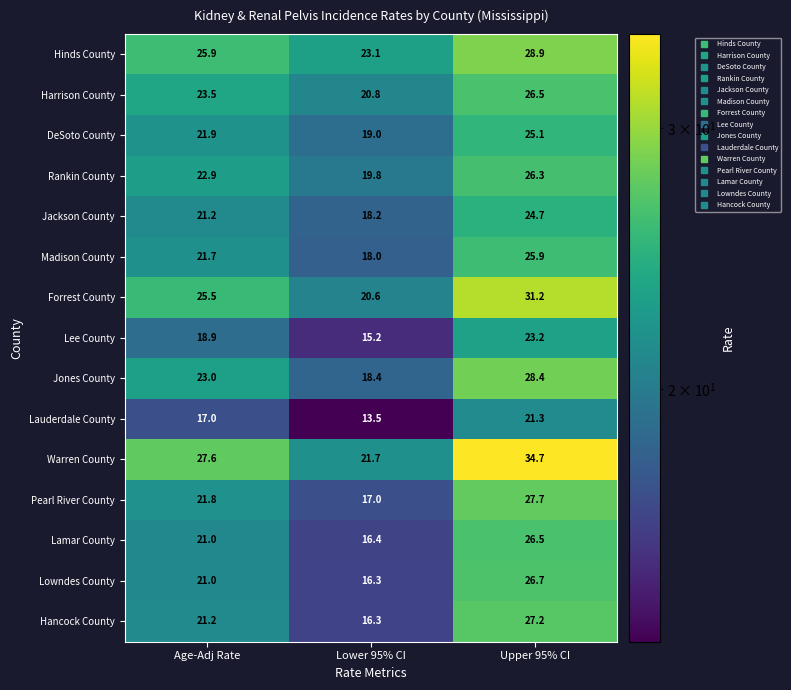

The value of Lamar County at Upper 95% CI is 37.4. True or false?

False